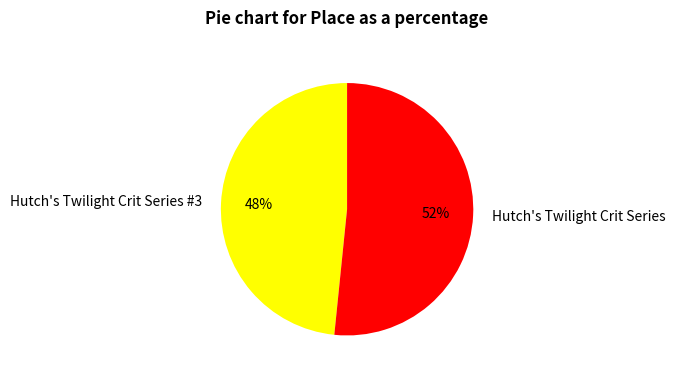

Which category accounts for the majority?

Hutch's Twilight Crit Series